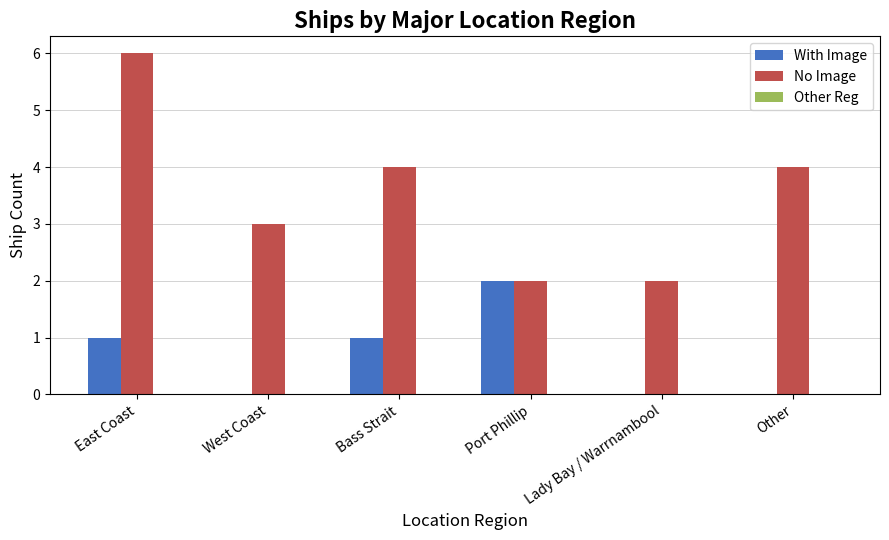

At which category is the sum across all series the highest?

East Coast